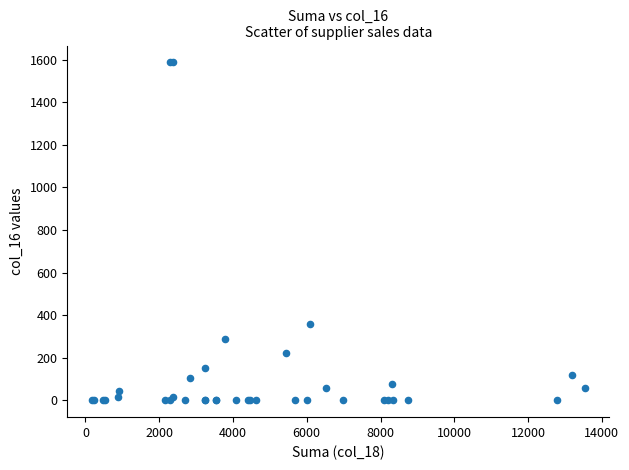

What Y value in the scatter plot is closest to 793?

358.8